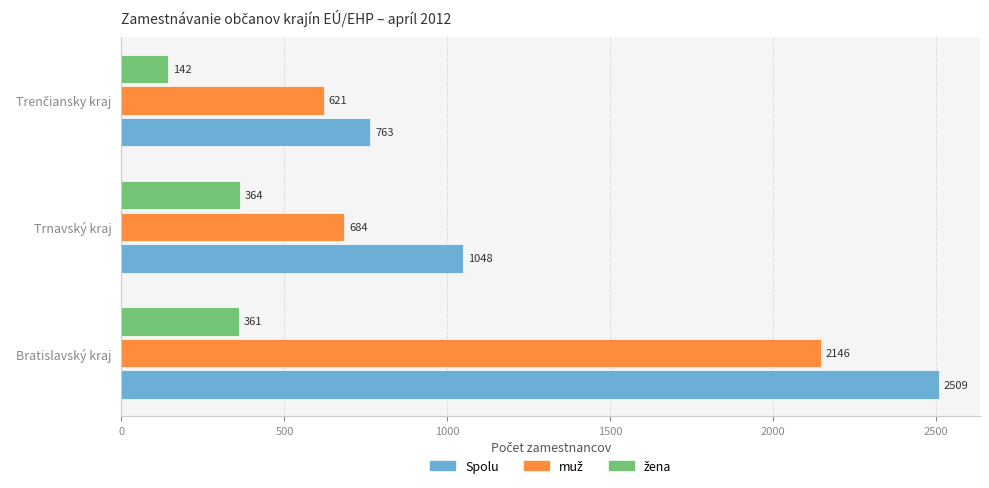

What is the total value across all series at Trnavský kraj?

2096